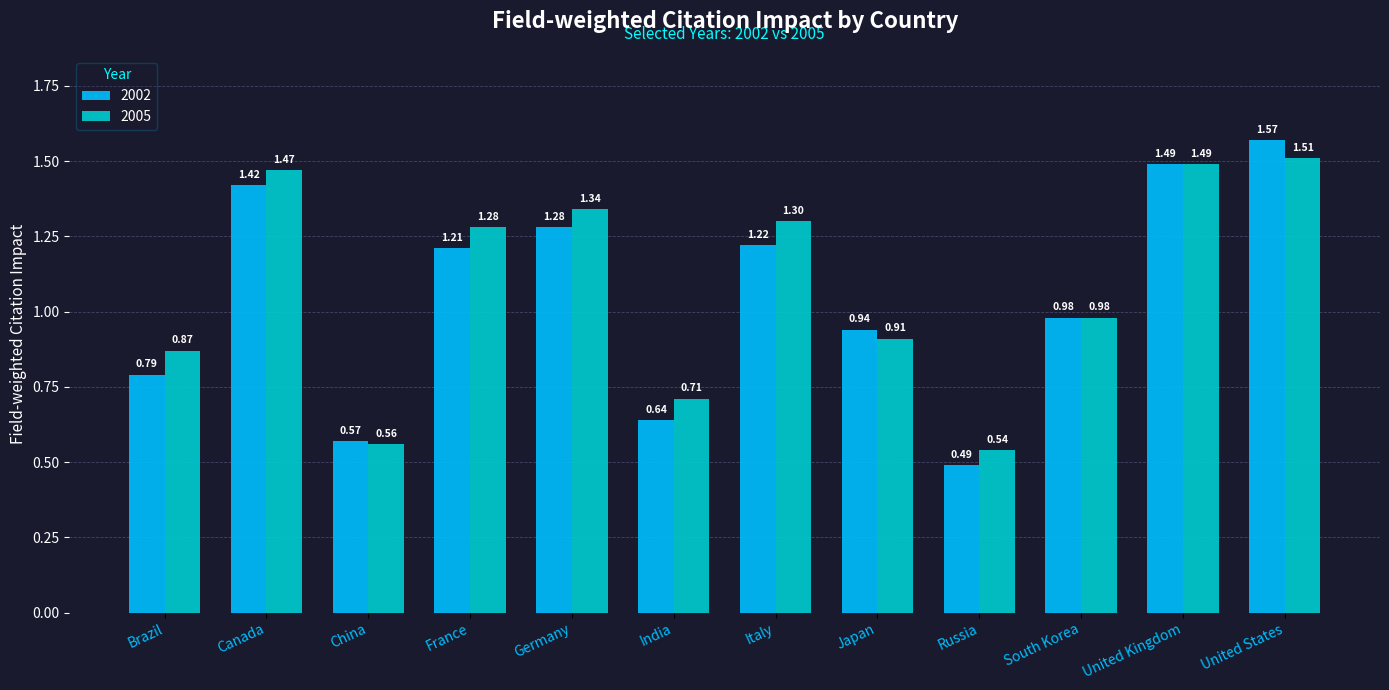

Which category has the highest value in the 2002 series?

United States